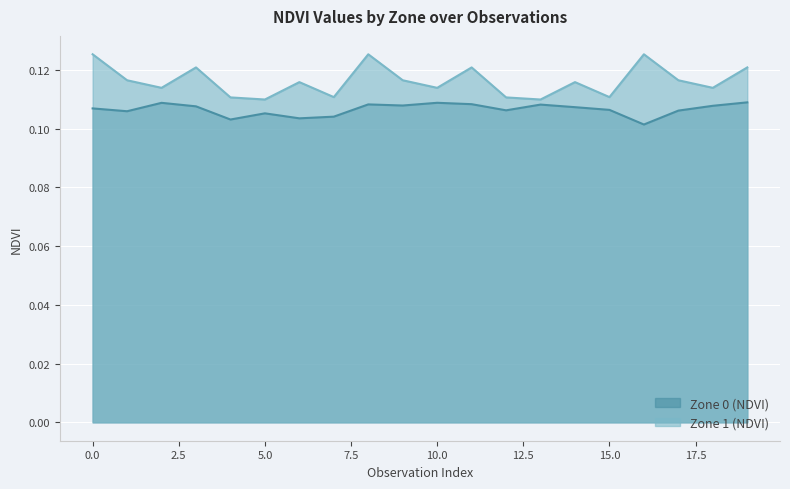

Rank the series by their average value, from highest to lowest.

Zone 1 (NDVI), Zone 0 (NDVI)